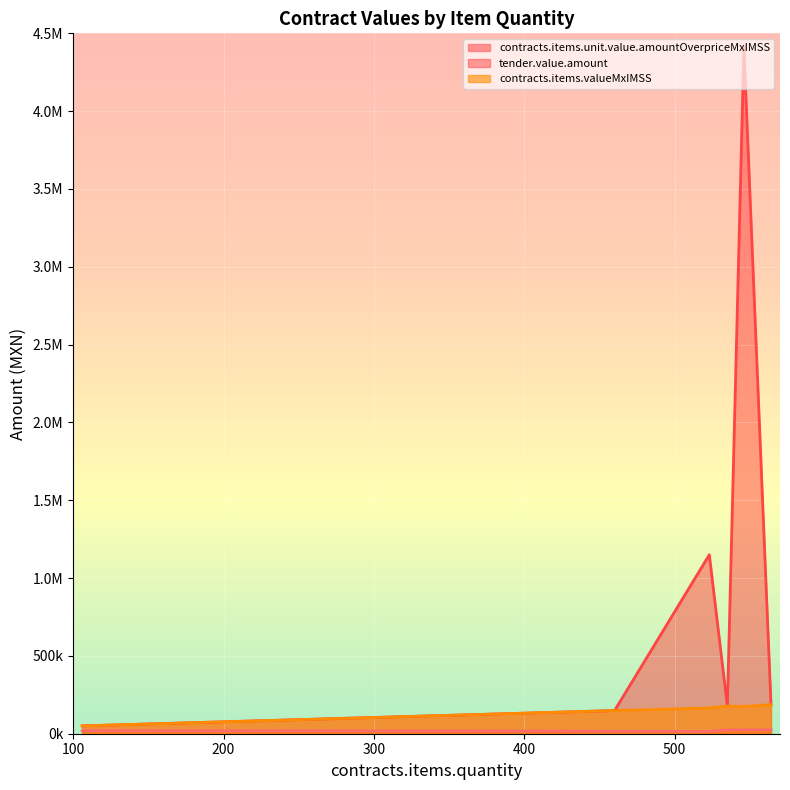

Count the number of categories in the chart.

6